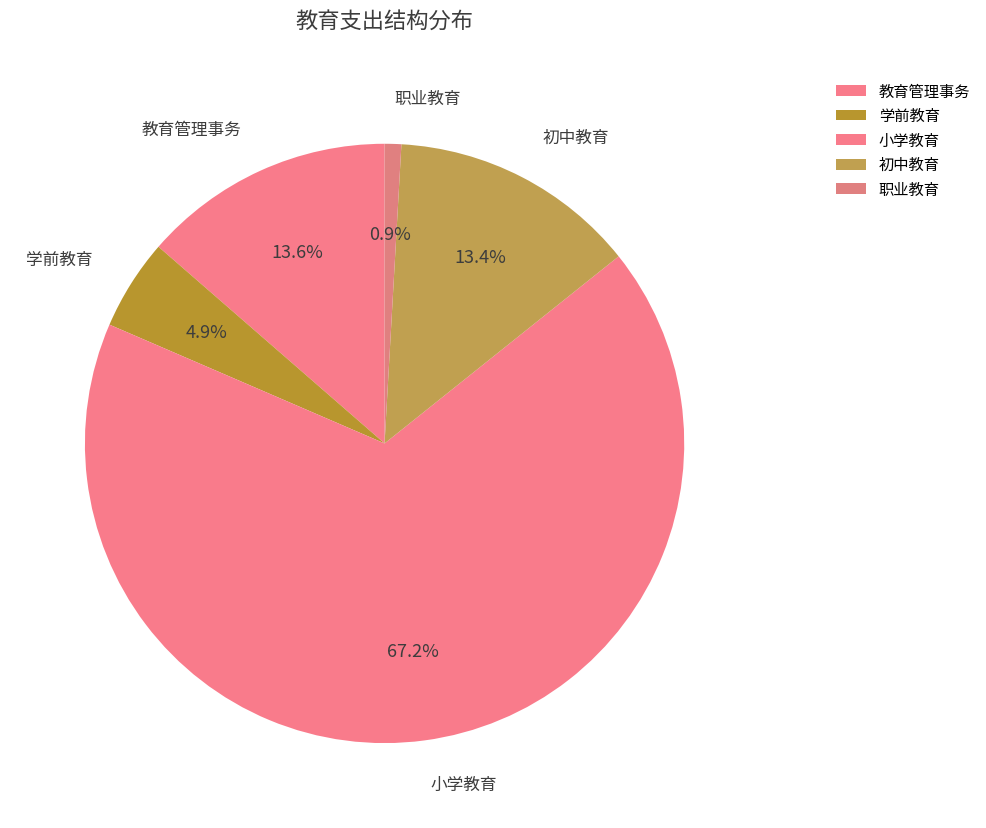

Approximately how many times larger is the value at 小学教育 compared to 学前教育?

13.7